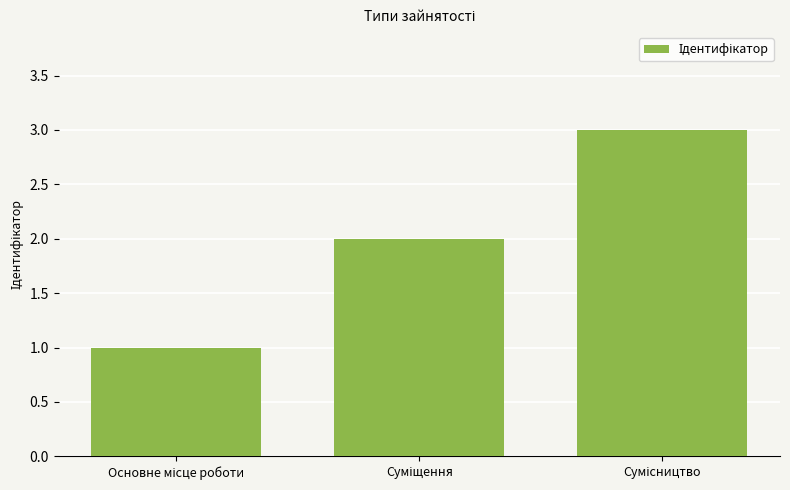

What is the greatest value displayed?

3